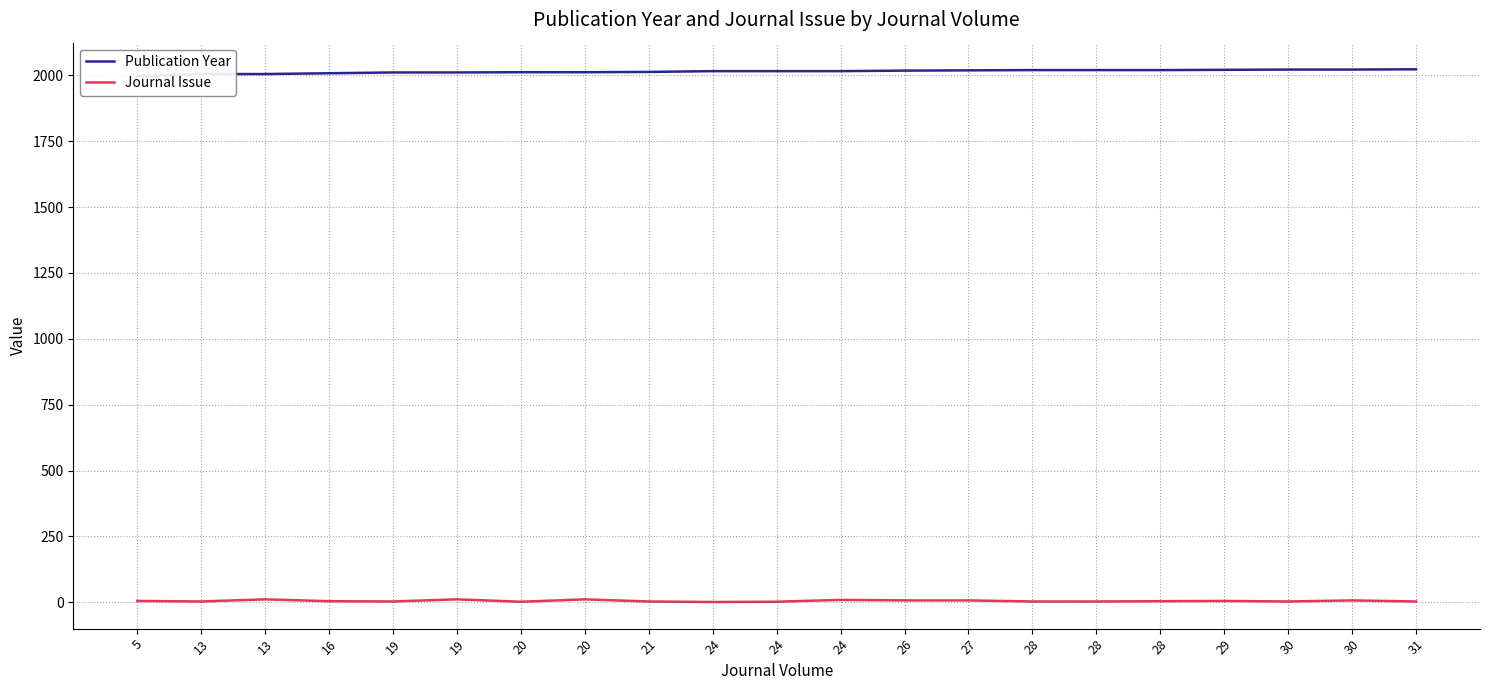

Reading right to left, what are all the values shown in this chart?

Publication Year: 2023	2022	2022	2021	2020	2020	2020	2019	2018	2016	2016	2016	2013	2012	2012	2011	2011	2008	2005	2005	1997
Journal Issue: 3	7	3	5	4	3	3	7	7	9	2	1	3	11	2	11	3	4	11	3	5